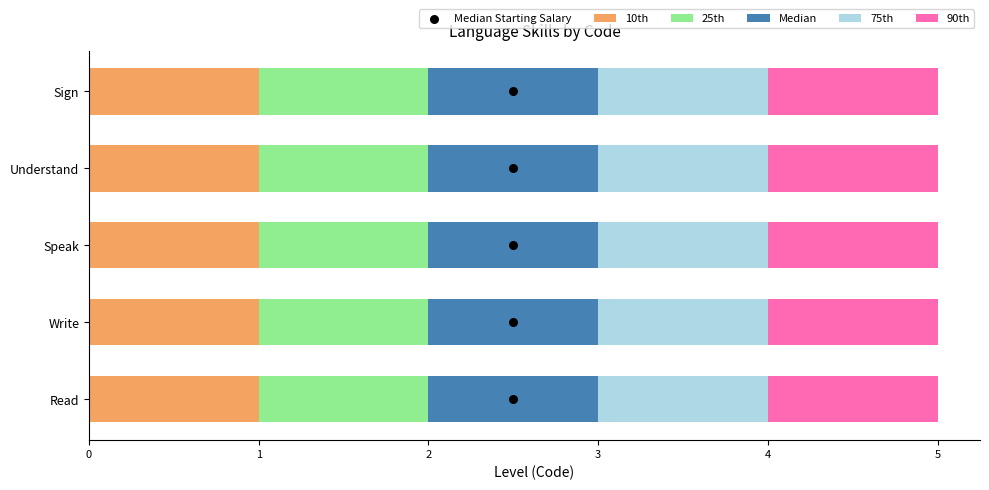

What is the total value across all series at 4?

7.0